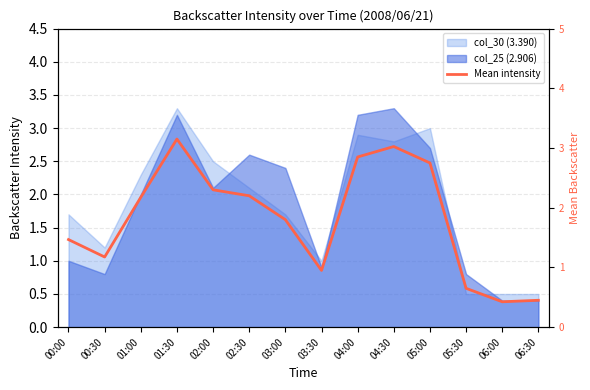

How many interior local valleys (lower than both neighbors) does the data have?

3